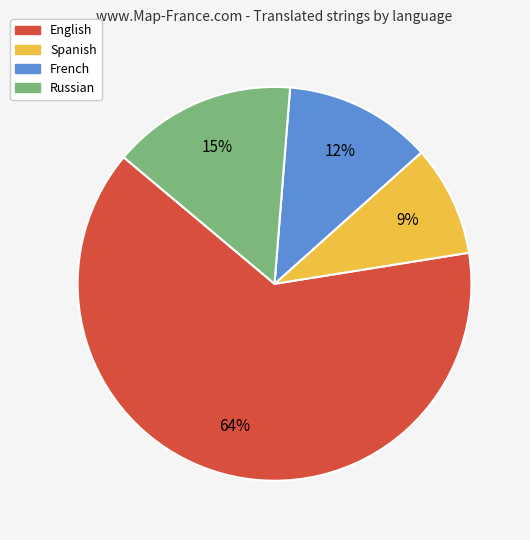

Is there any slice that represents more than half of the pie?

Yes